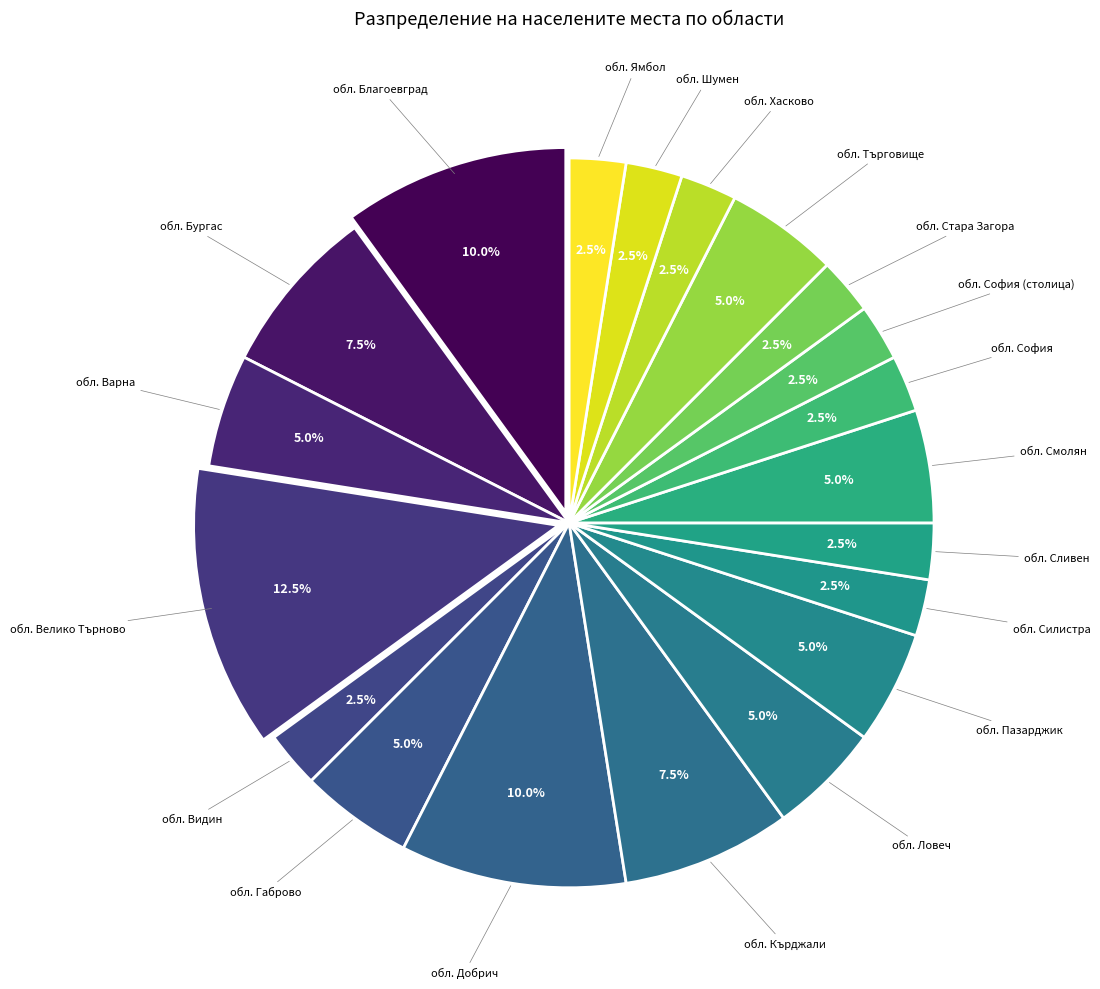

How many segments does this pie chart have?

20